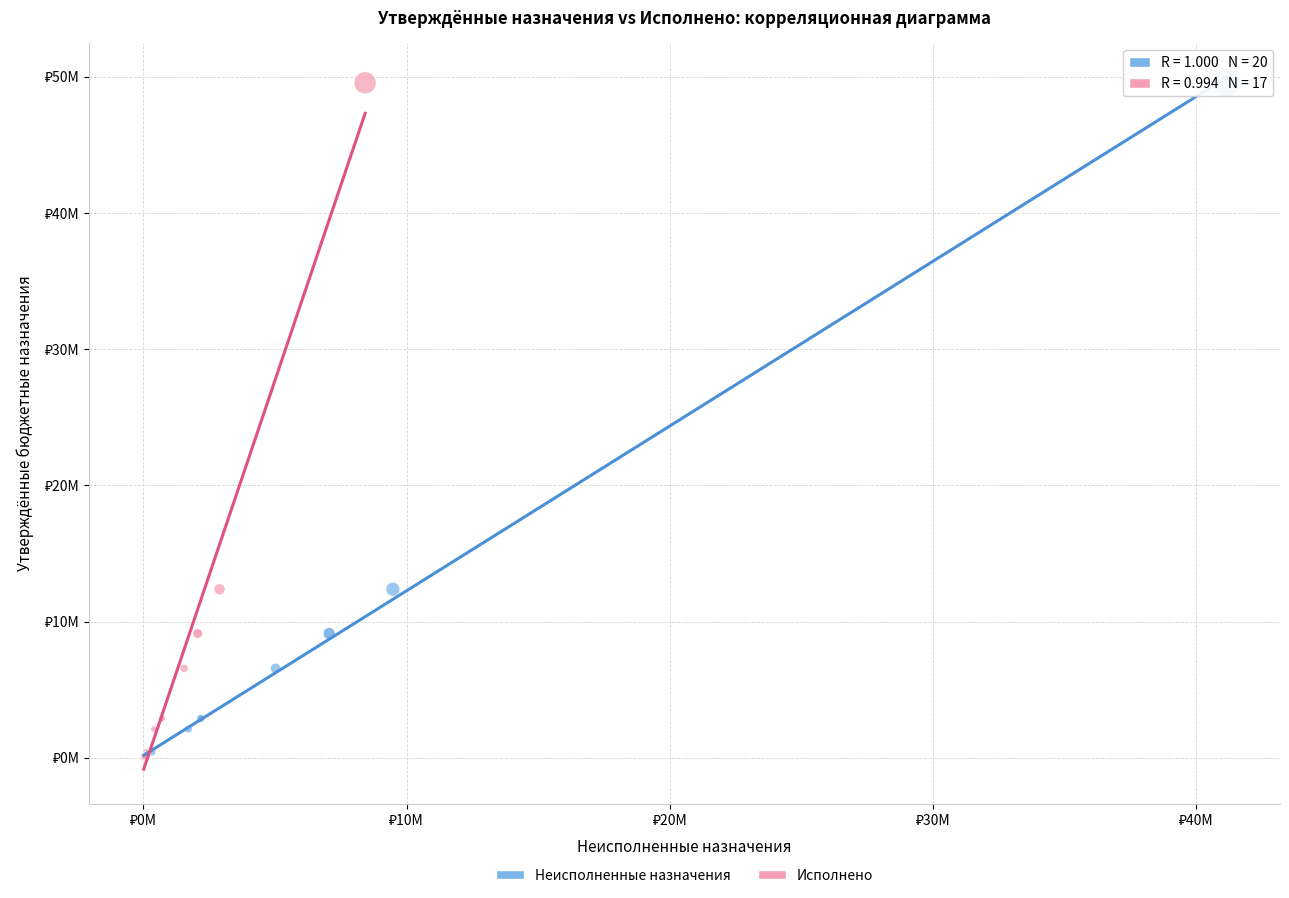

What are all the series names shown in the legend?

Неисполненные назначения, Исполнено